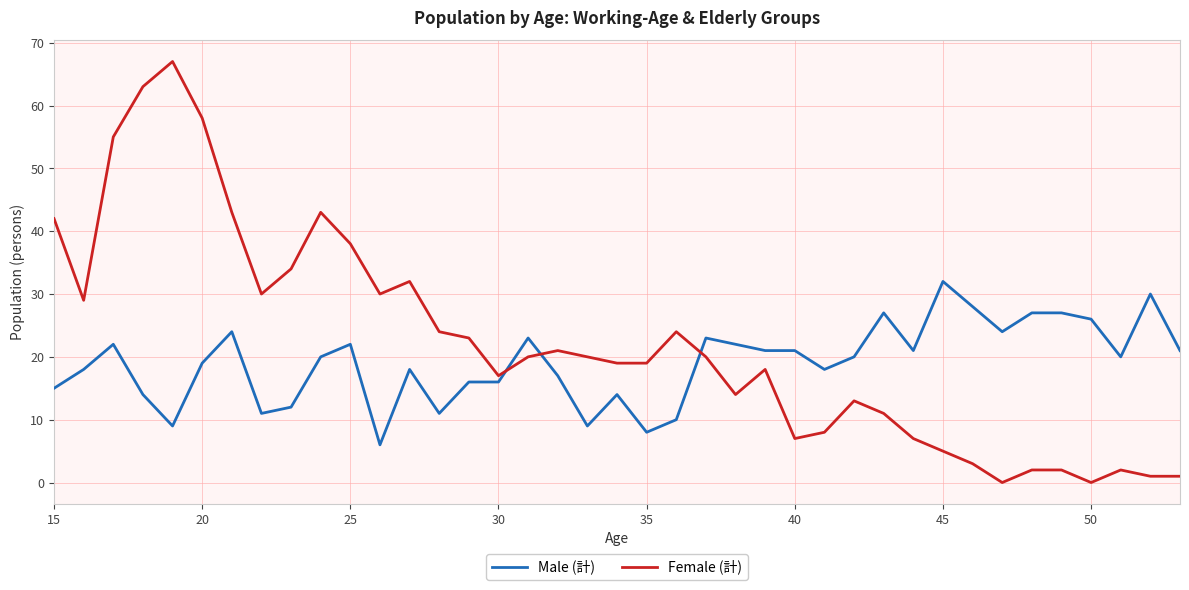

Rank the series by their average value, from lowest to highest.

Male (計), Female (計)